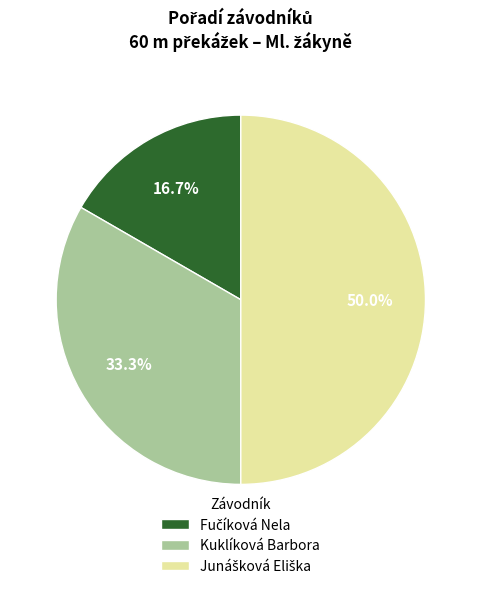

Does Kuklíková Barbora account for over 50% of the chart?

No